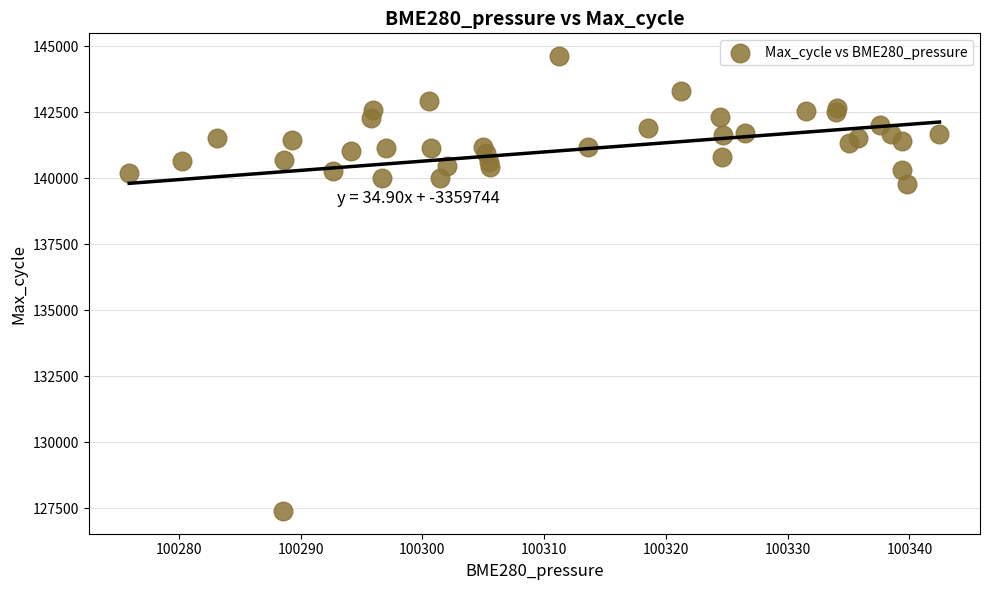

What Y value in the scatter plot is closest to 136014?

139801